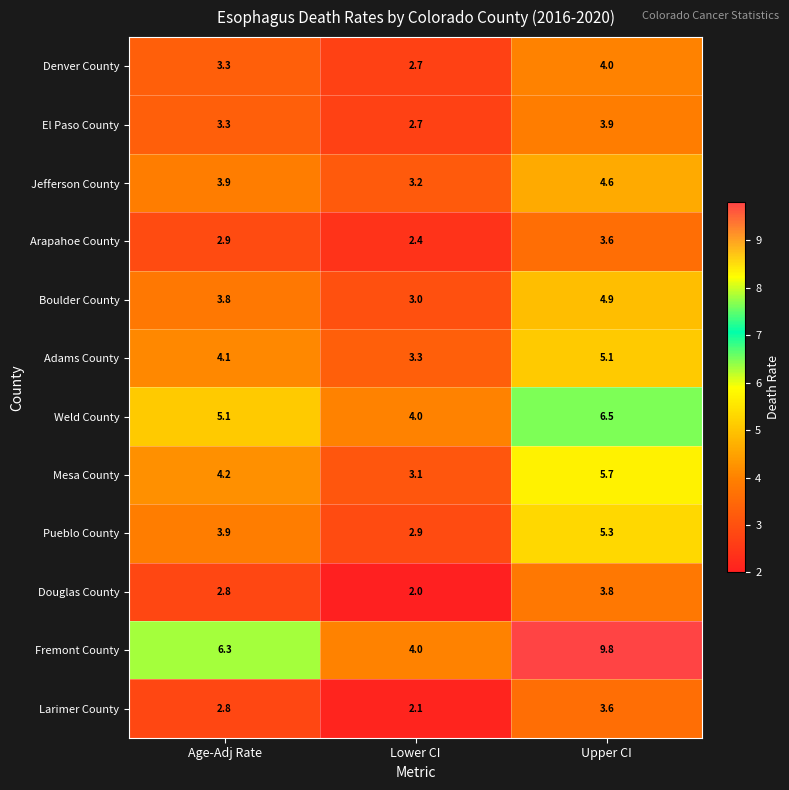

What is the difference between the Denver County values at Lower CI and Upper CI?

1.3